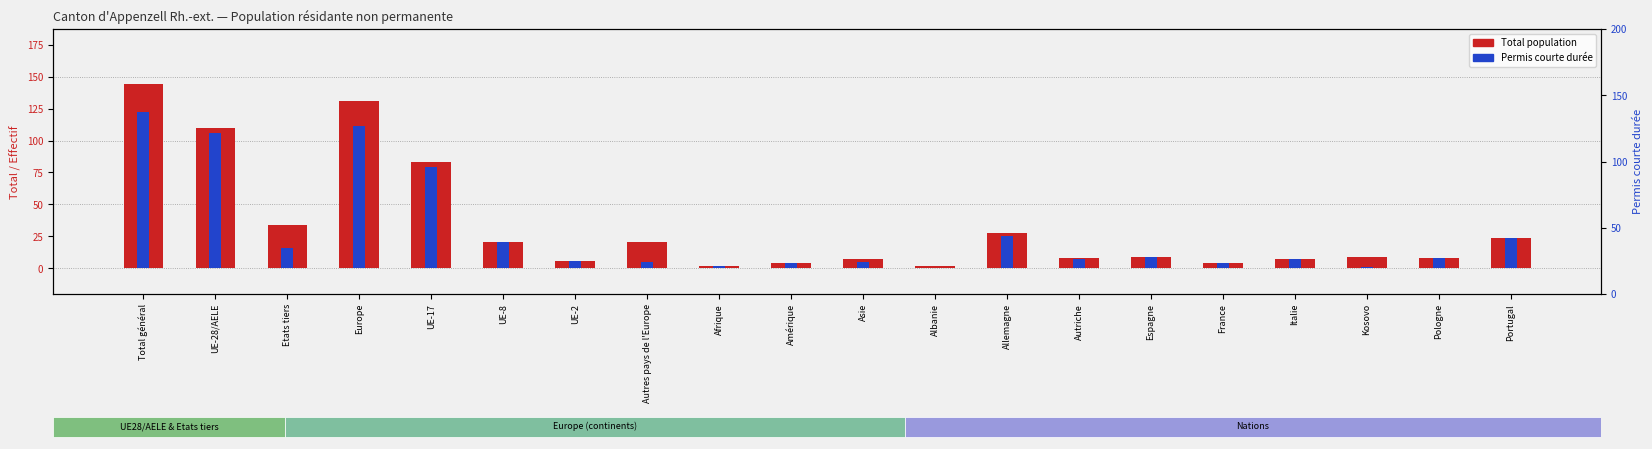

What are all the series names shown in the legend?

Total population, Permis courte durée